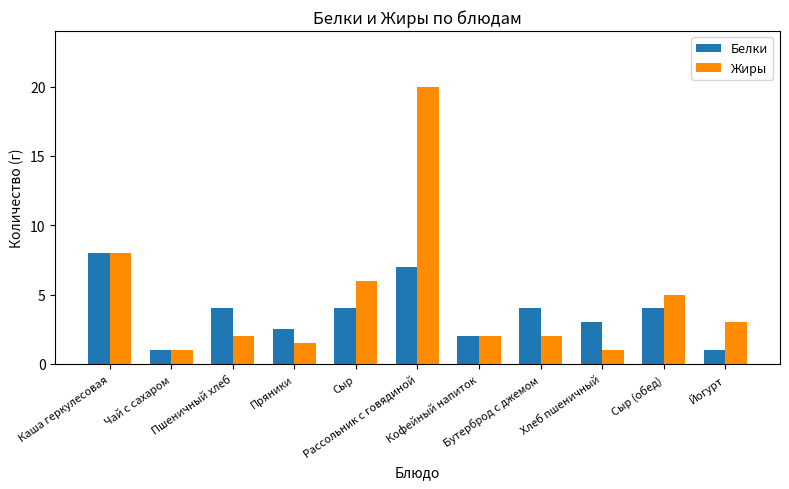

Between Чай с сахаром and Йогурт, which series saw the biggest shift?

Жиры